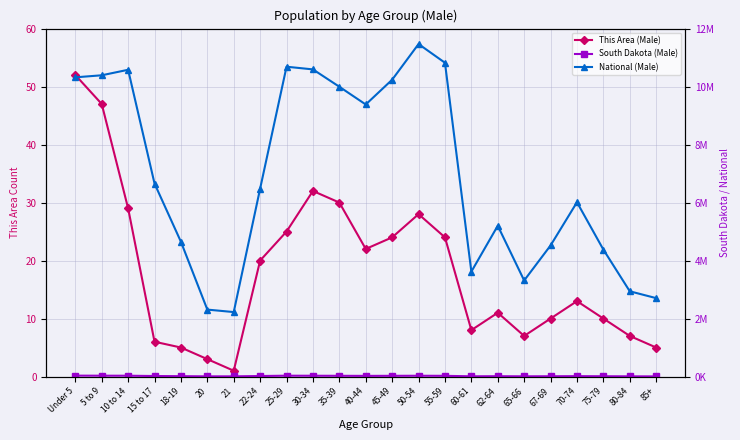

True or false: South Dakota (Male) and National (Male) cross at least once.

False